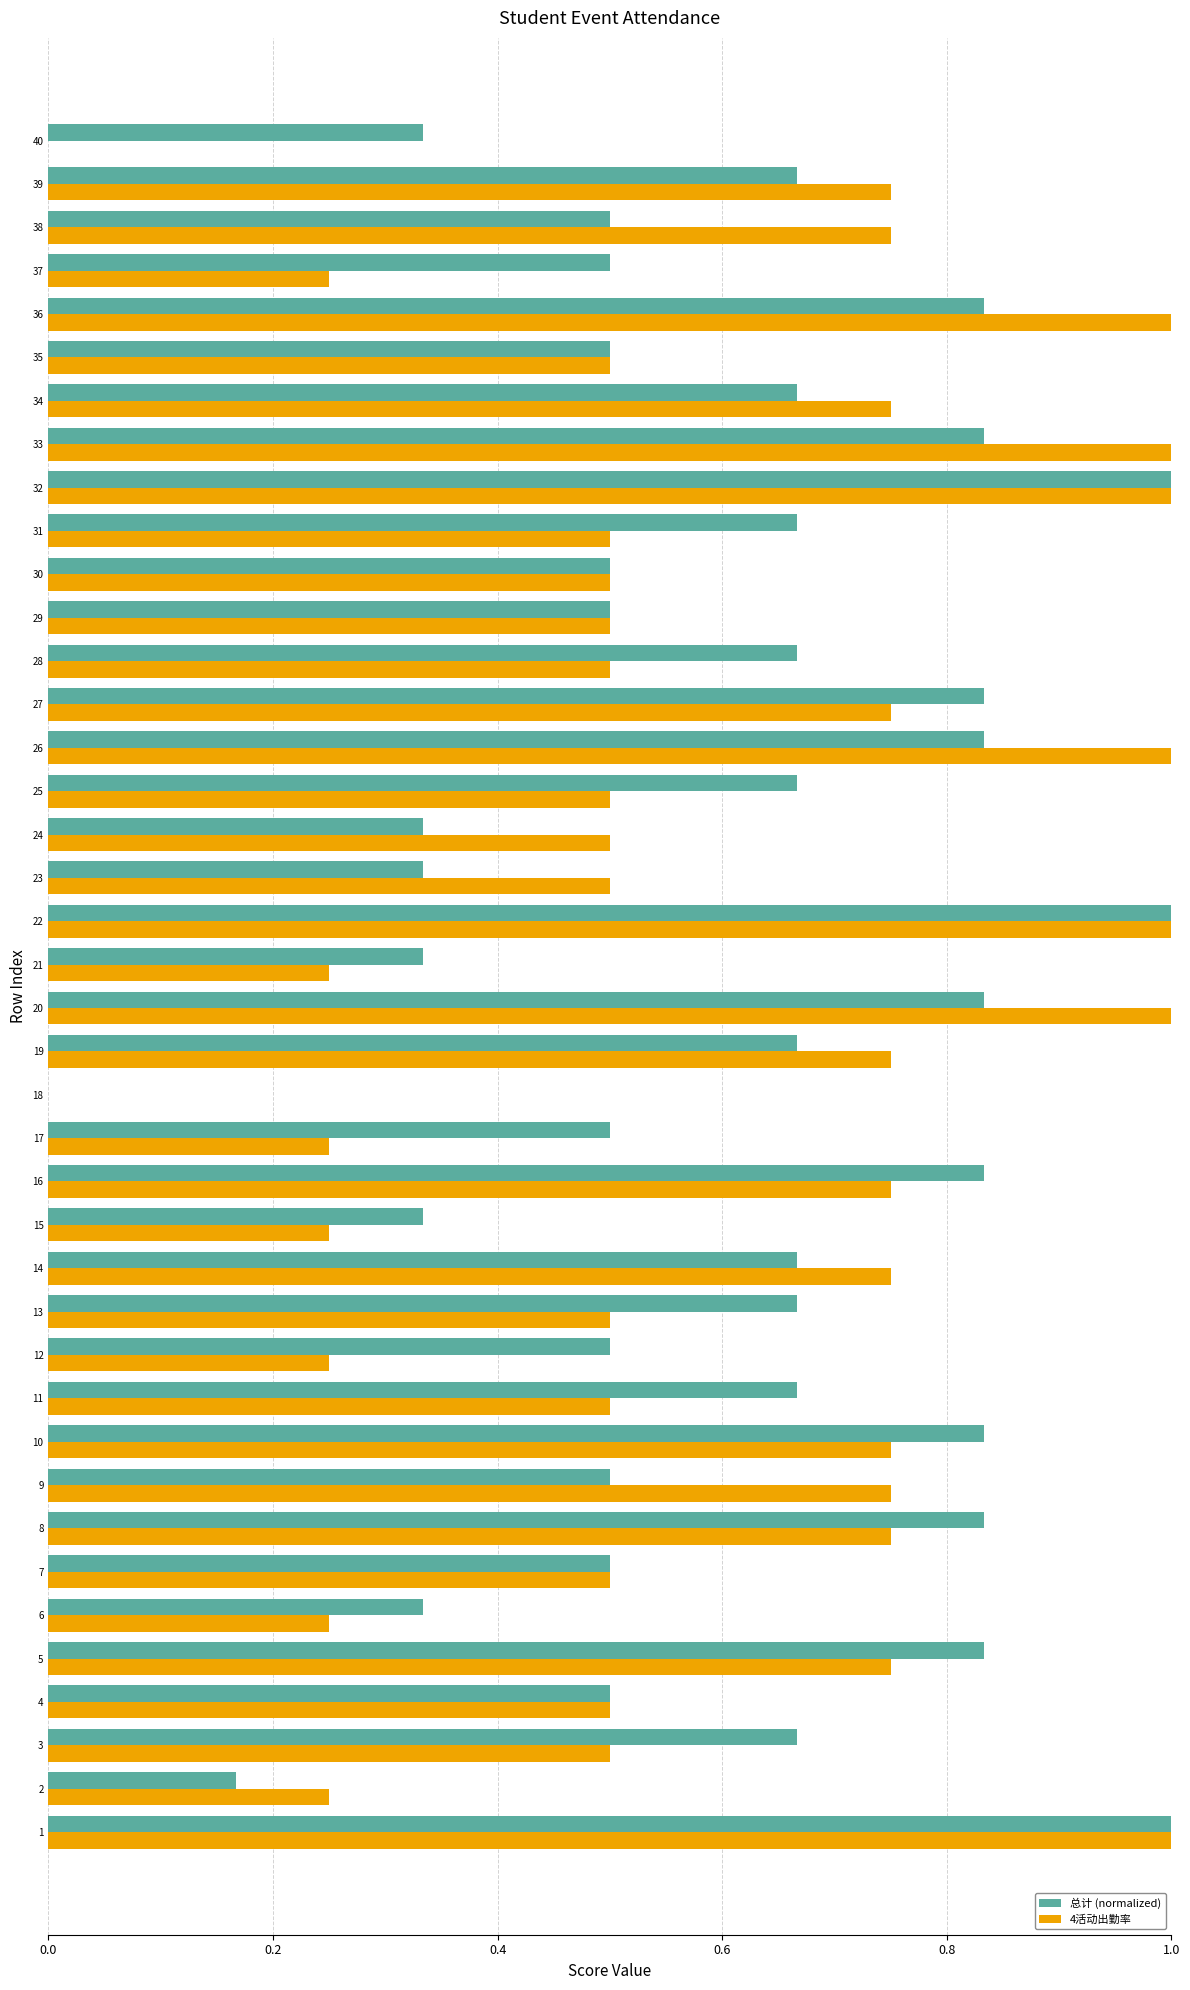

Count the number of data series in this chart.

2